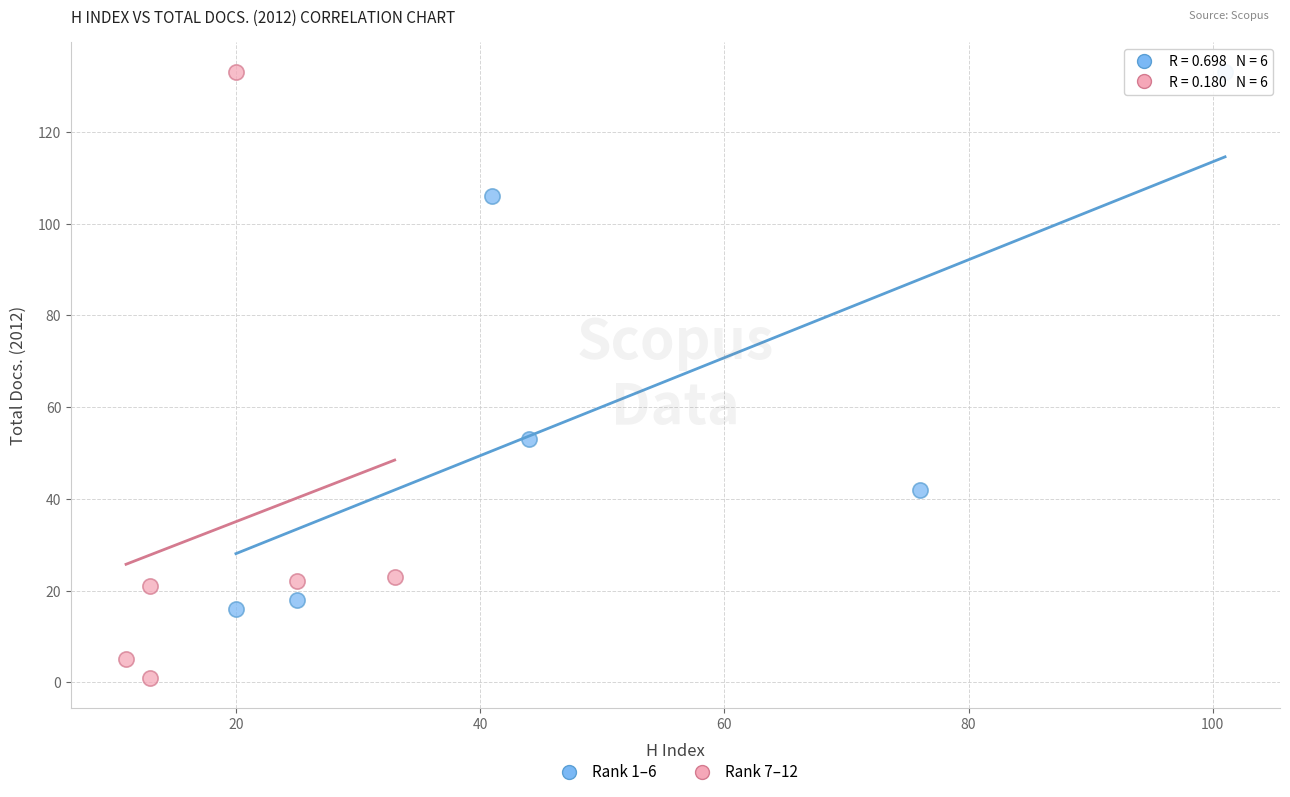

Which series reaches the minimum Y coordinate?

Rank 7–12